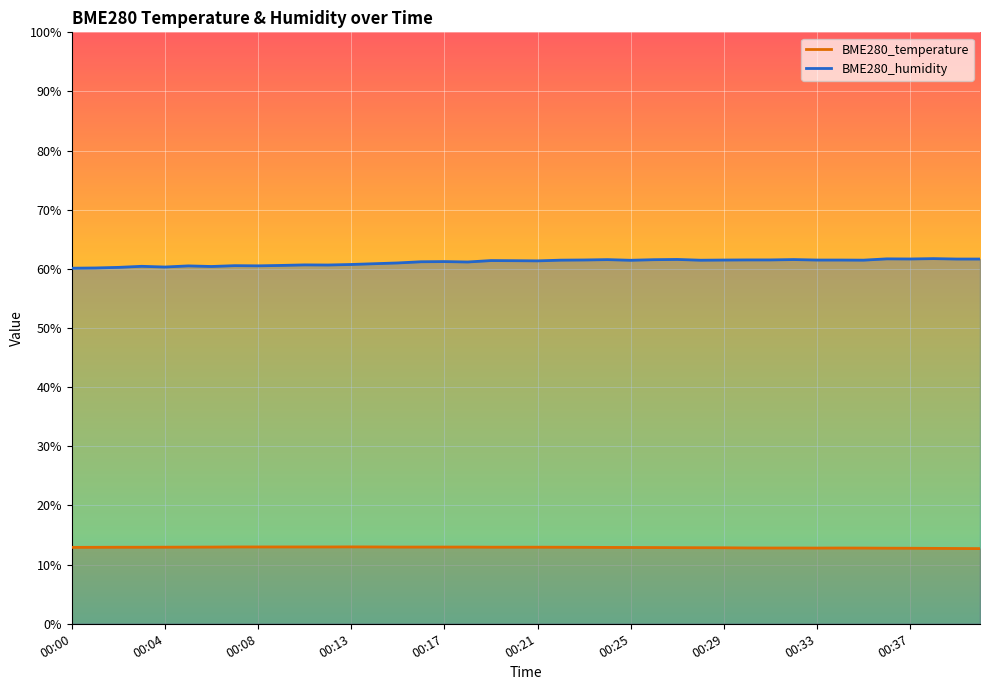

Between 00:15 and 00:27, which series saw the biggest shift?

BME280_humidity